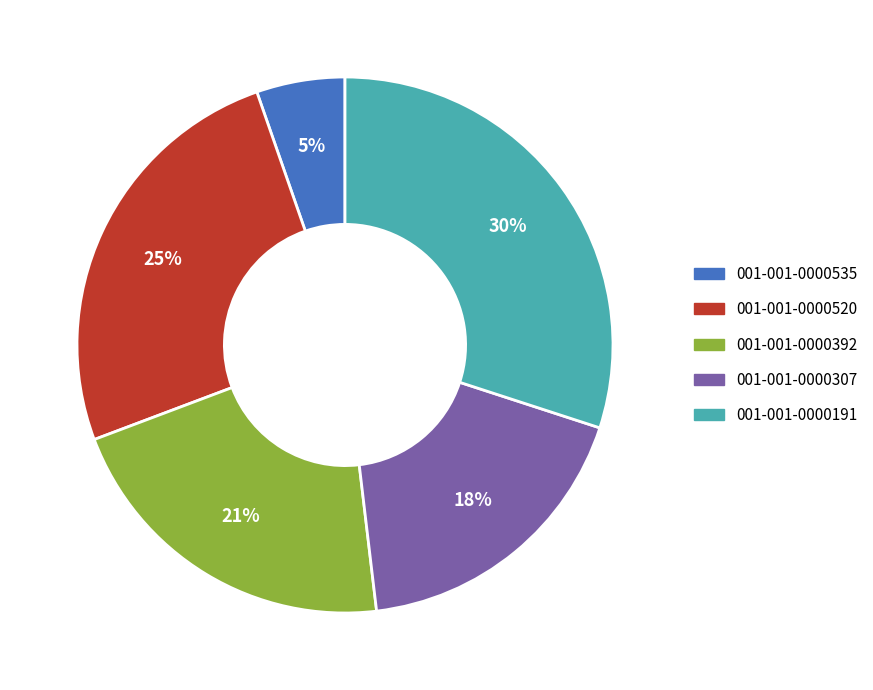

How many segments does this pie chart have?

5